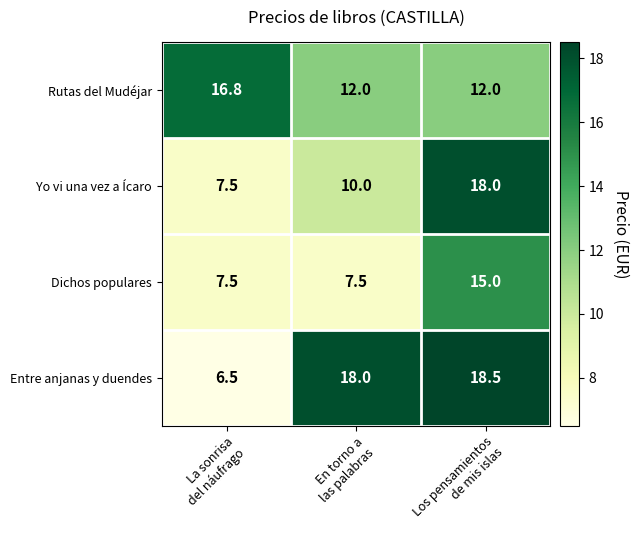

What is the total value across all series at La sonrisa
del náufrago?

38.3